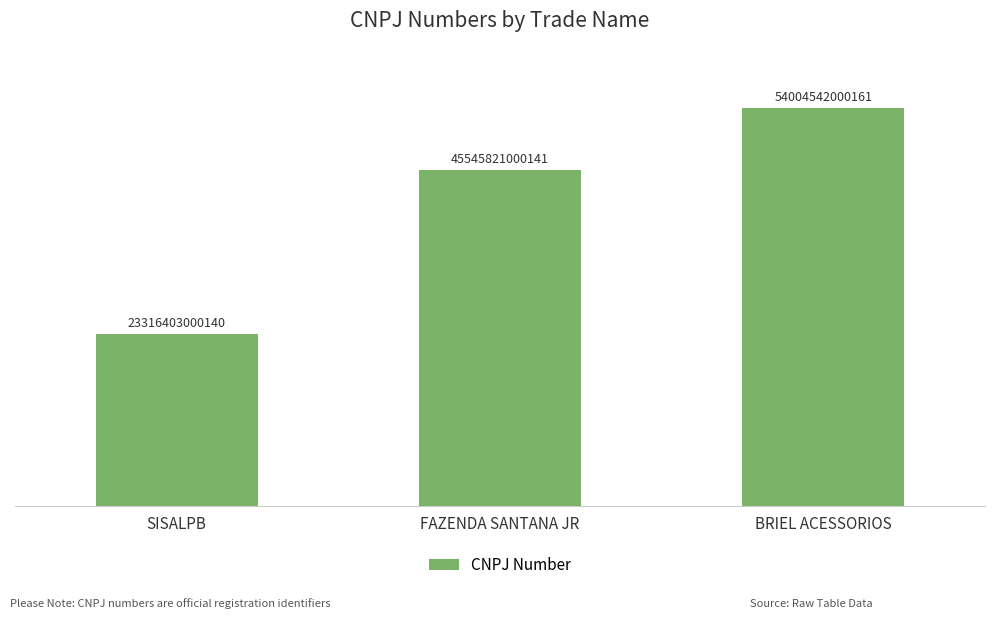

Reading left to right, list all the values displayed in this chart.

23316403000140	45545821000141	54004542000161